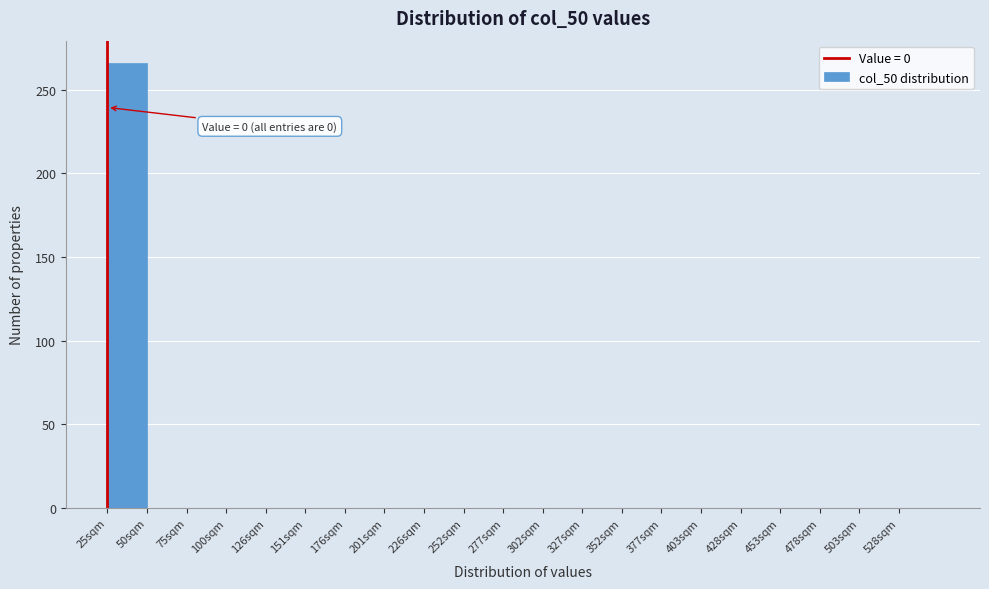

Reading left to right, transcribe all the data shown in this chart.

25sqm=266	50sqm=0	75sqm=0	100sqm=0	126sqm=0	151sqm=0	176sqm=0	201sqm=0	226sqm=0	252sqm=0	277sqm=0	302sqm=0	327sqm=0	352sqm=0	377sqm=0	403sqm=0	428sqm=0	453sqm=0	478sqm=0	503sqm=0	528sqm=0